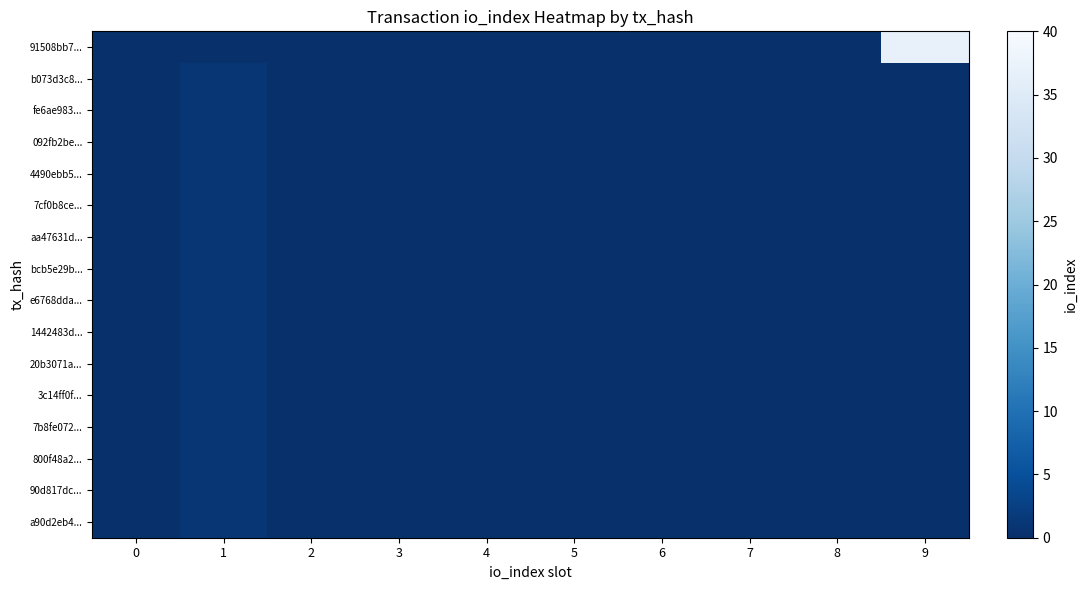

List the series in order of their peak value, highest first.

91508bb7..., b073d3c8..., fe6ae983..., 092fb2be..., 4490ebb5..., 7cf0b8ce..., aa47631d..., bcb5e29b..., e6768dda..., 1442483d..., 20b3071a..., 3c14ff0f..., 7b8fe072..., 800f48a2..., 90d817dc..., a90d2eb4...